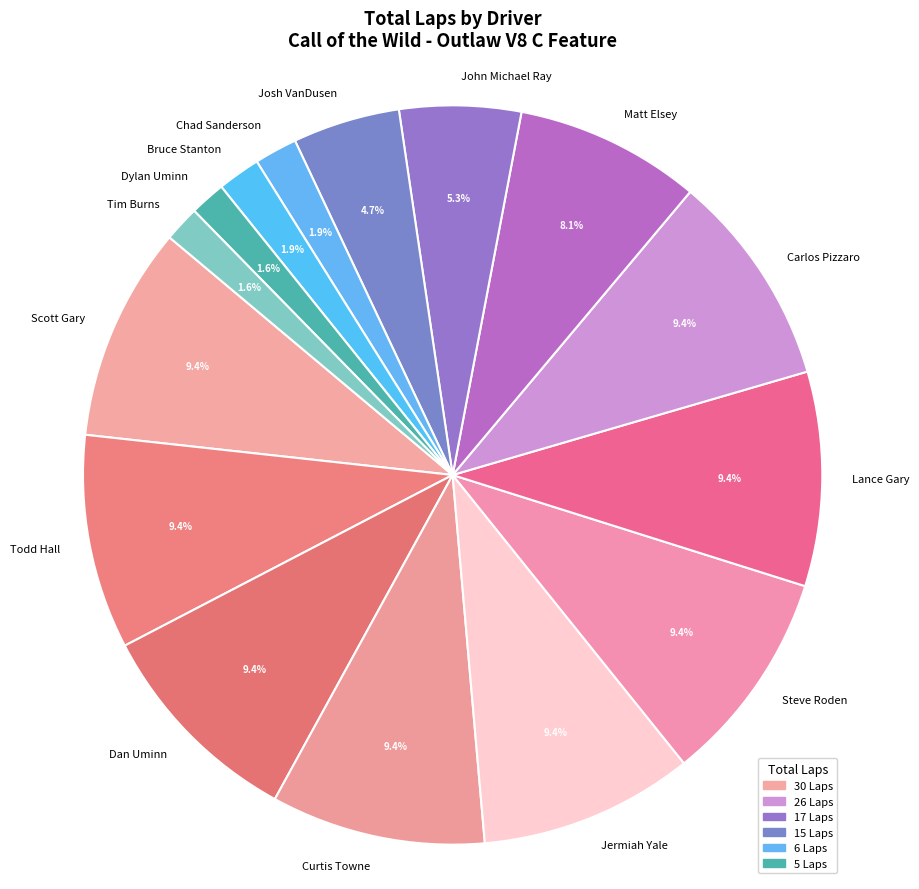

Combined, what portion of the pie is John Michael Ray and Jermiah Yale?

14.7%